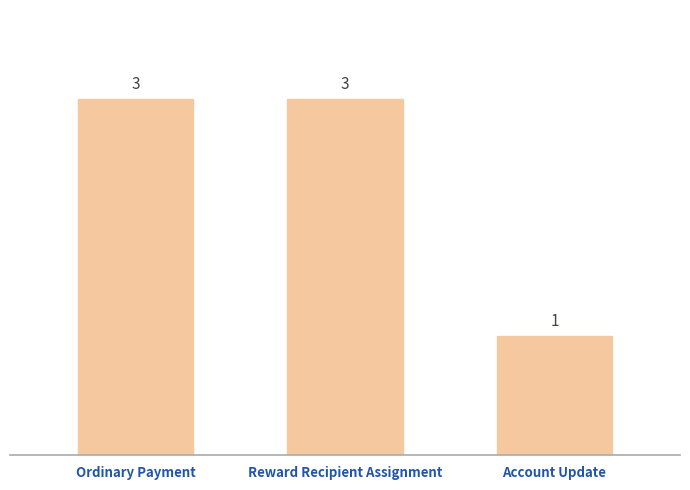

Reading right to left, what are all the values shown in this chart?

Account Update=1	Reward Recipient Assignment=3	Ordinary Payment=3